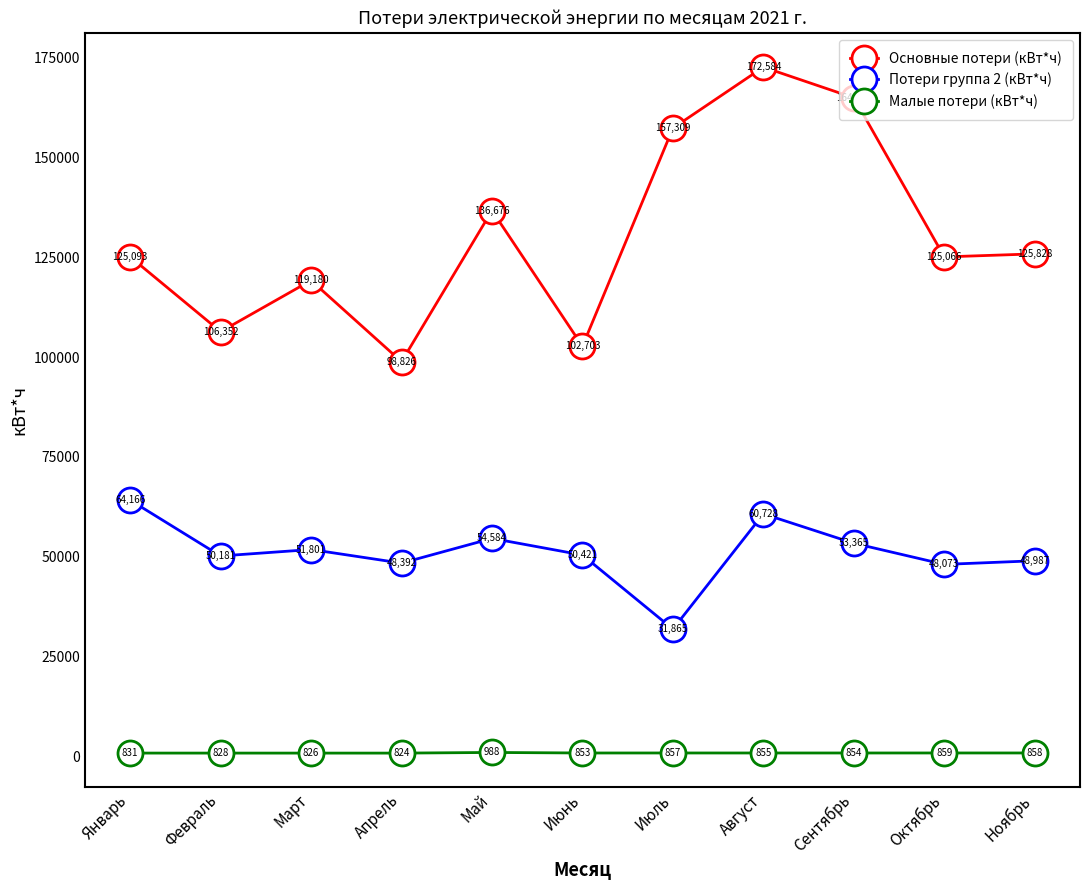

True or false: Малые потери (кВт*ч) has more than 0 points higher than both neighbors.

True